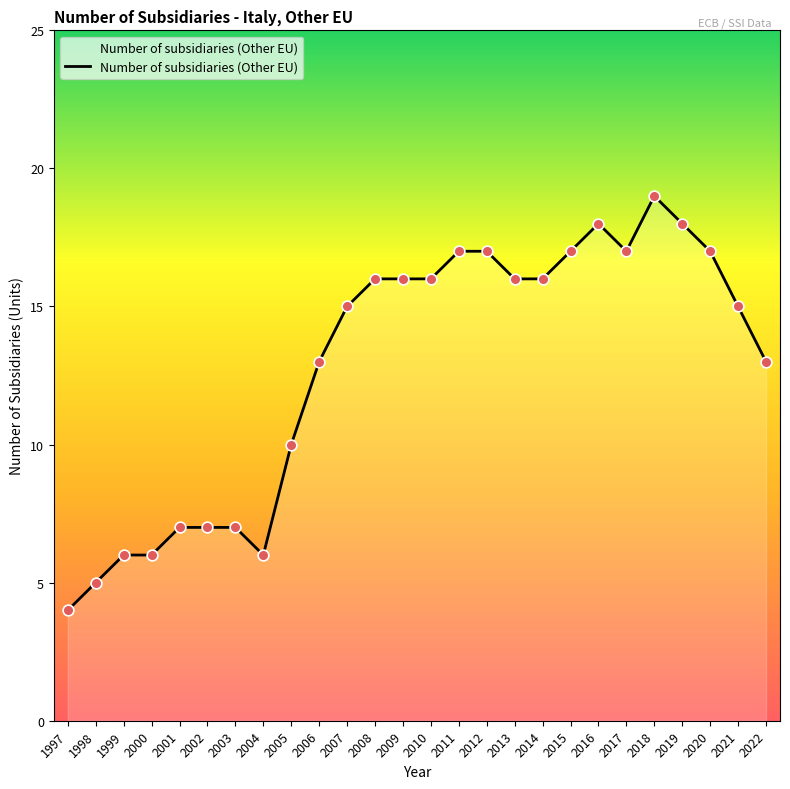

What is the ratio of the value at 2015 to the value at 2012?

1.0